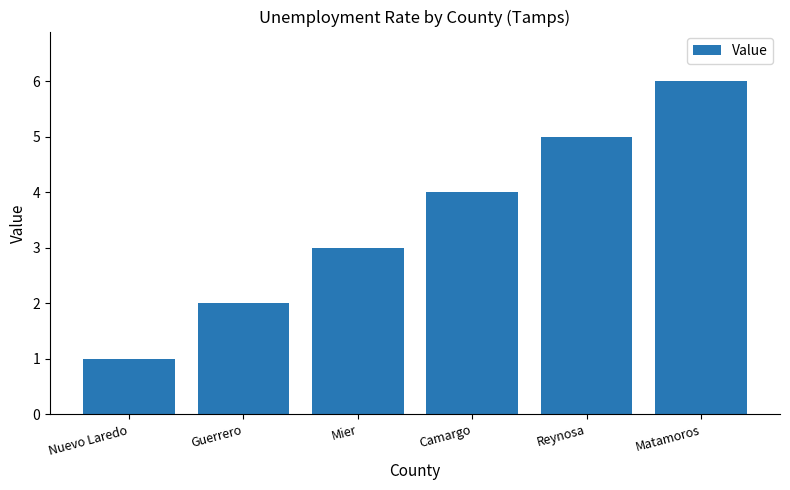

At which label is the value closest to 3?

Mier